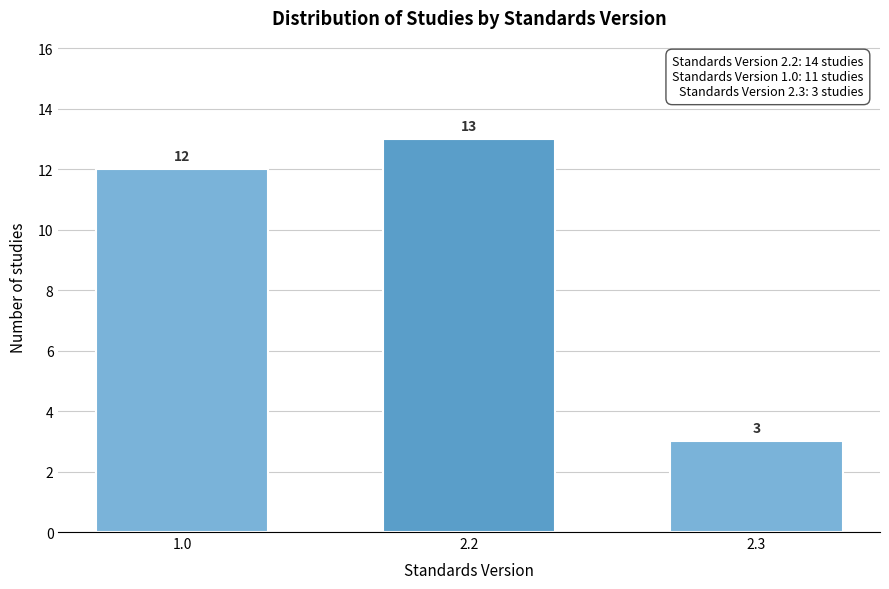

Reading right to left, transcribe all the data shown in this chart.

2.3=3	2.2=13	1.0=12